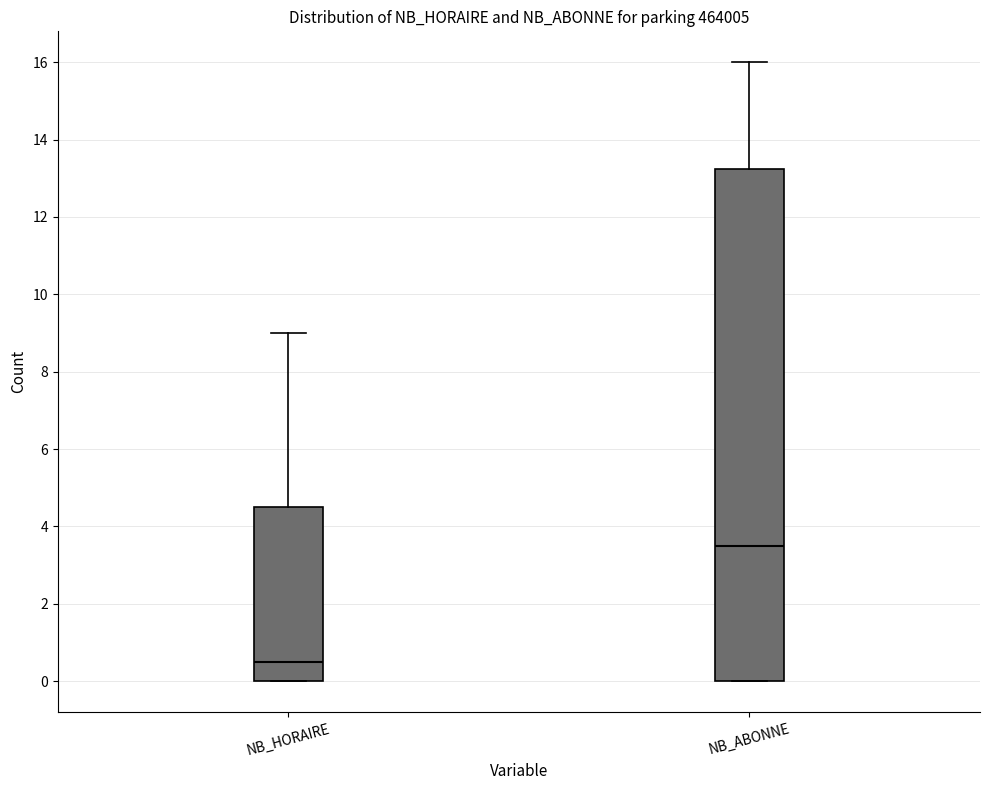

Where is the upper edge of the box for NB_ABONNE on the y-axis? The values are not printed on the chart, so give them approximately, as read against the axis.

13.2